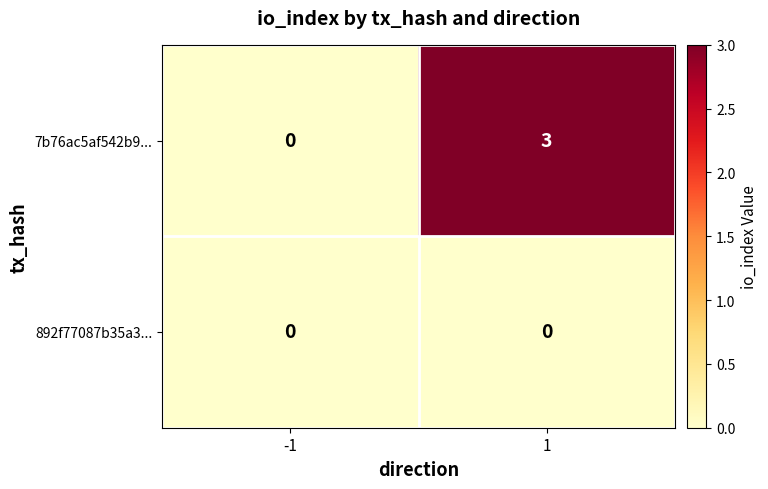

Which series has the largest range (max minus min)?

7b76ac5af542b9...